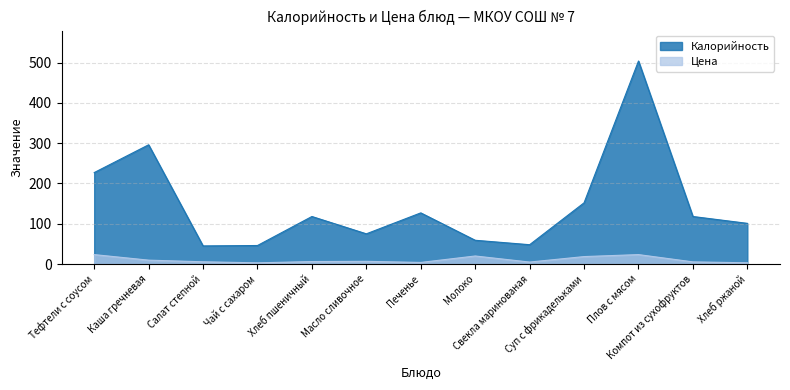

What position from the left is Хлеб ржаной?

13